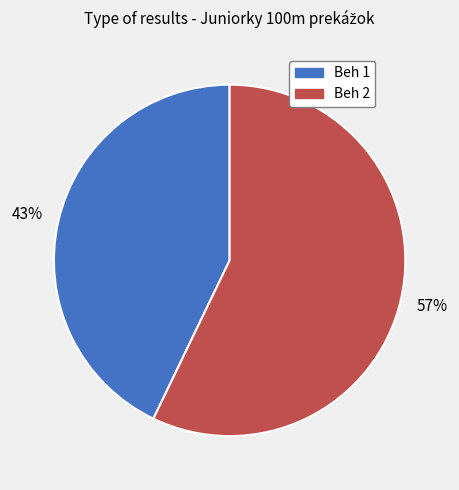

To the nearest percent, what is the difference between the largest and smallest slice percentages?

14%